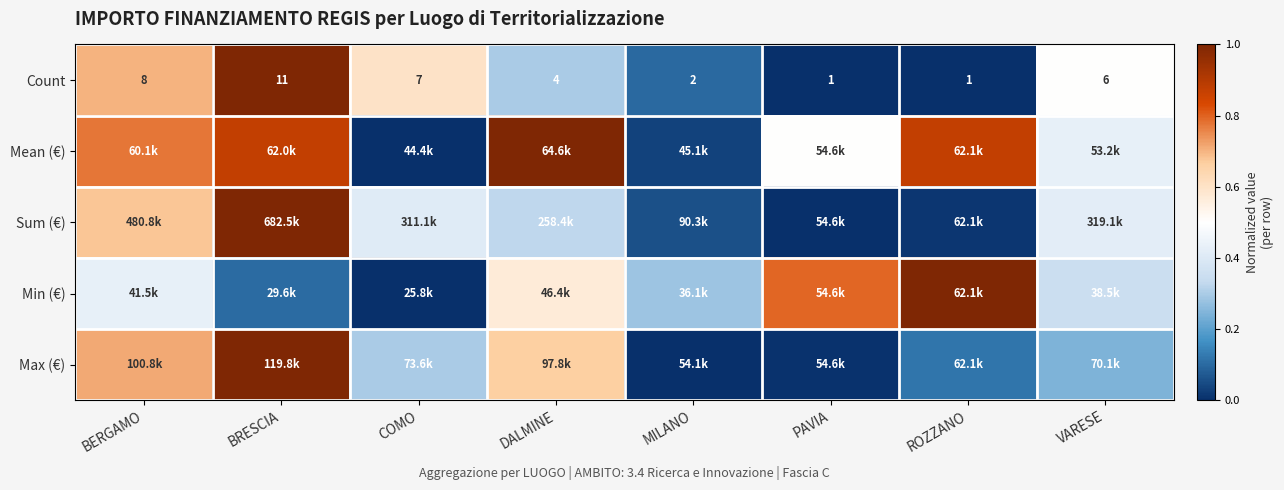

Where is Count nearest to the value 6?

VARESE